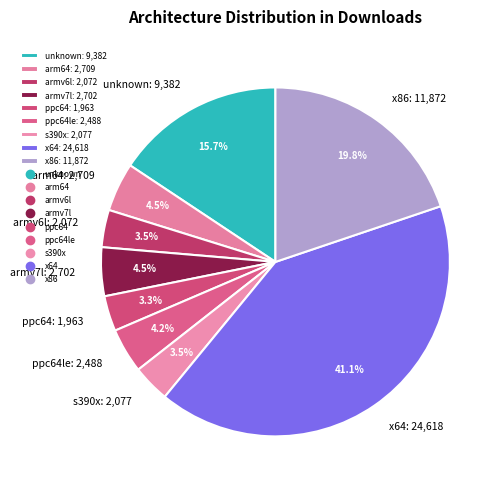

Which has a higher value, arm64: 2,709 or unknown: 9,382?

unknown: 9,382